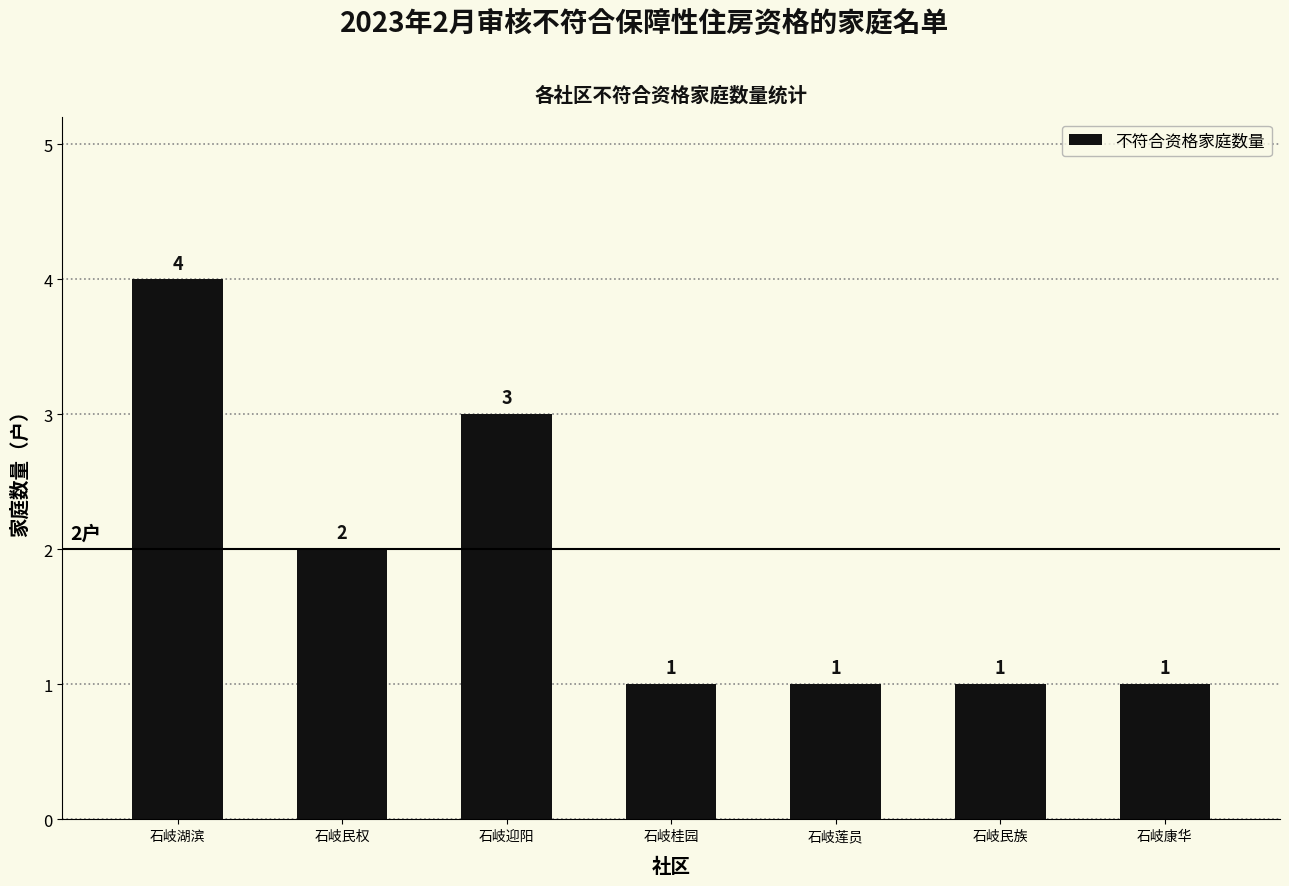

Are the bars grouped side by side (vs. stacked)?

No